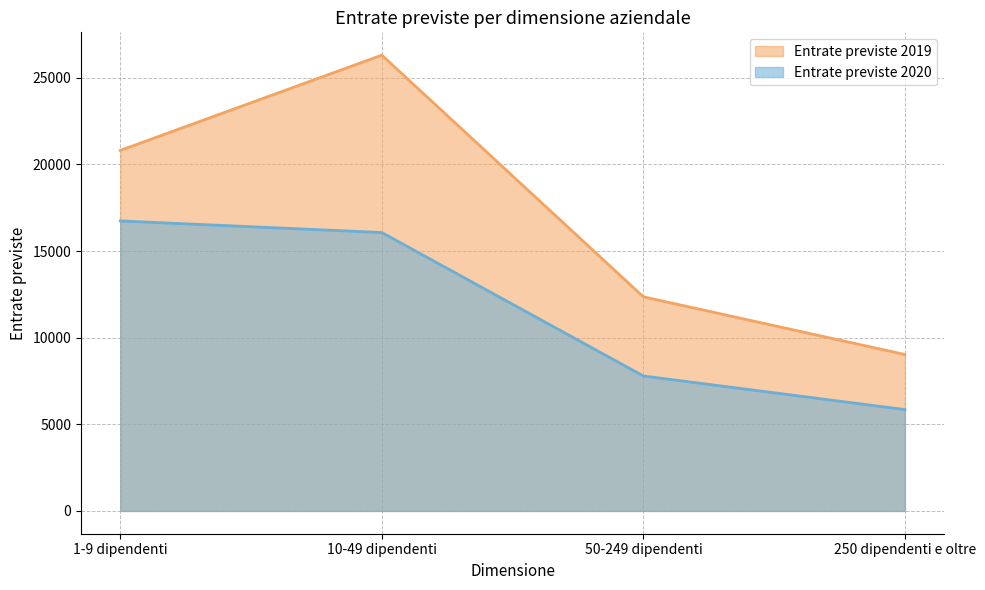

What is the label of the 1st point from the left?

1-9 dipendenti